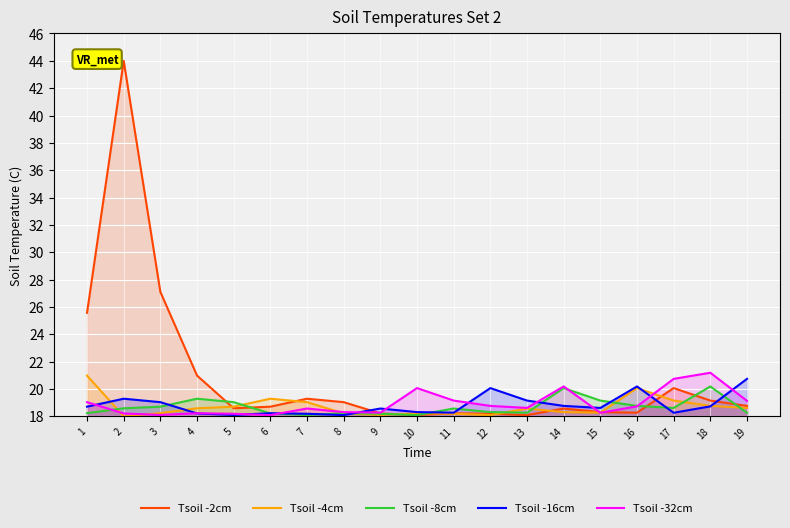

What is the difference between the highest and lowest values at 19?

2.5